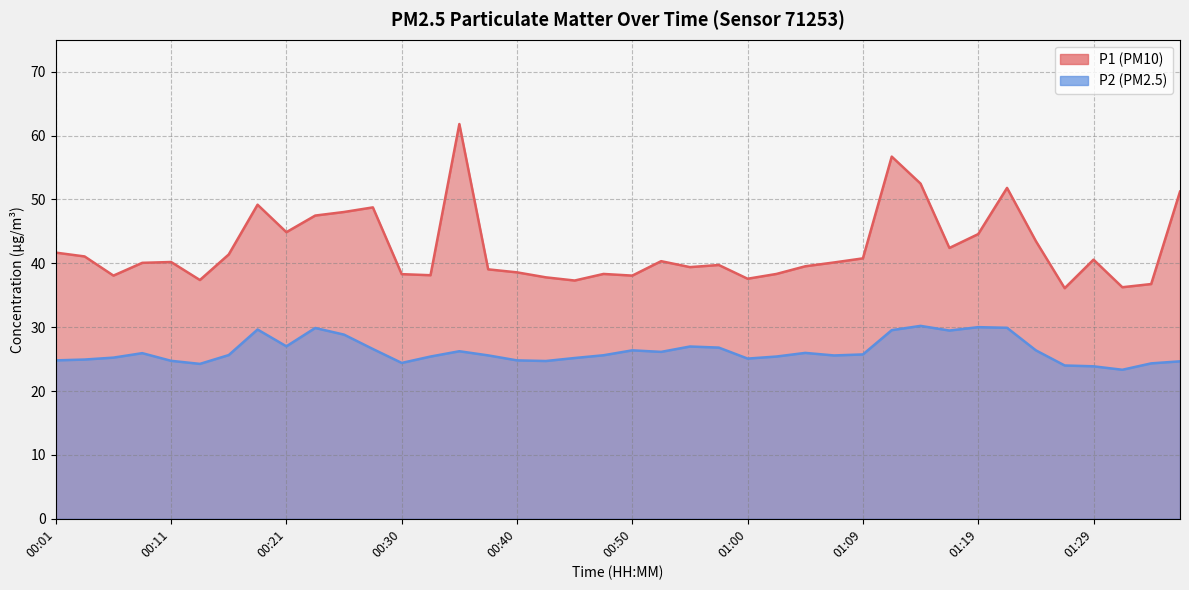

At which category does P1 reach its first local peak?

00:11